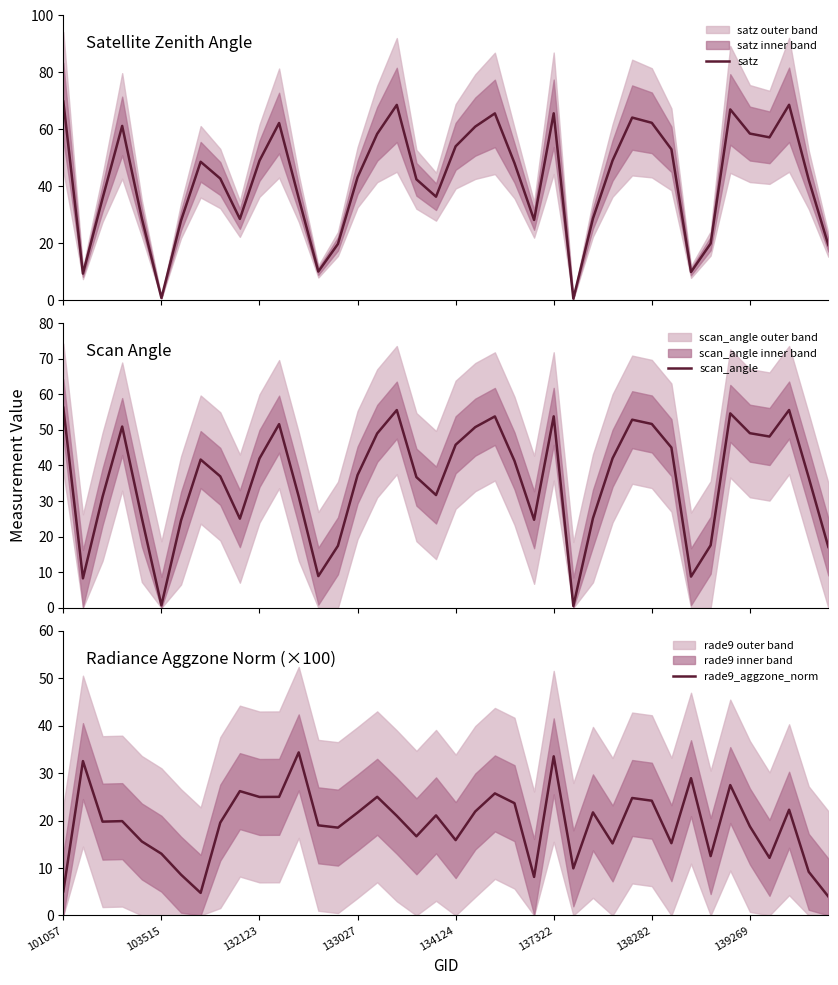

How many series are shown in this chart?

3